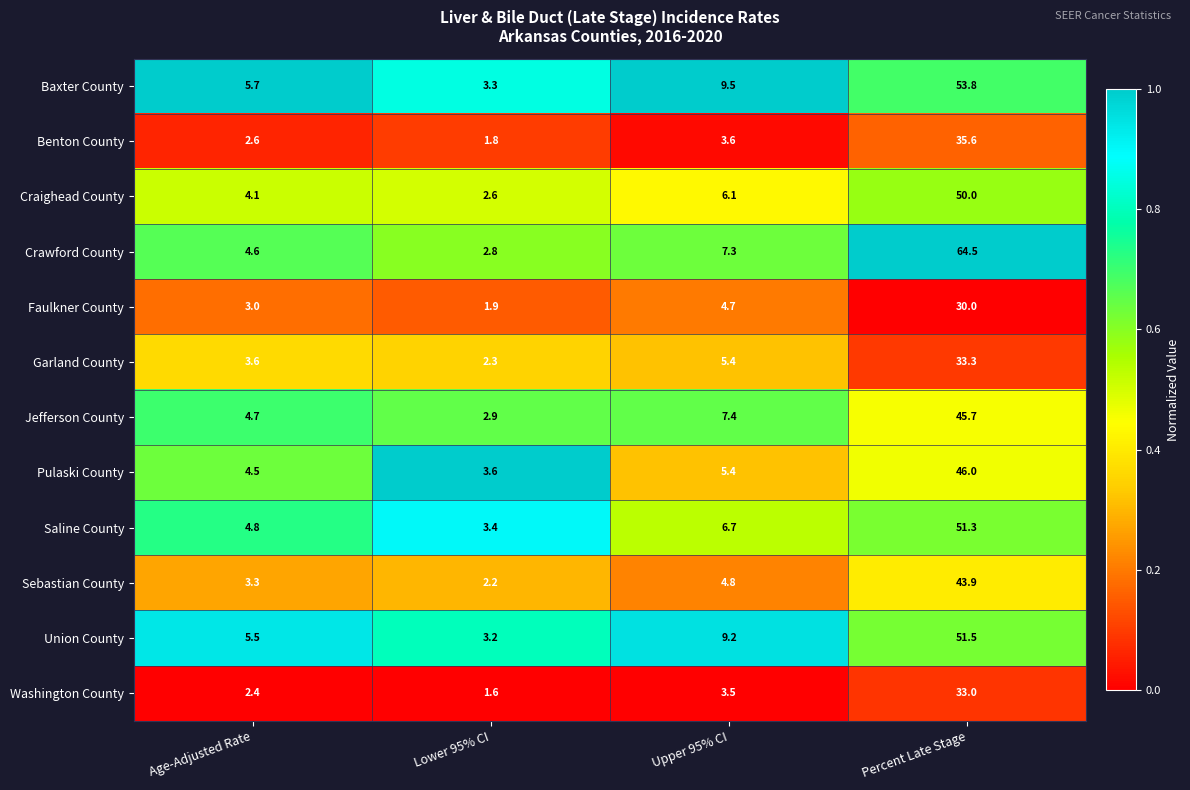

What is the average value of the Washington County series?

10.1